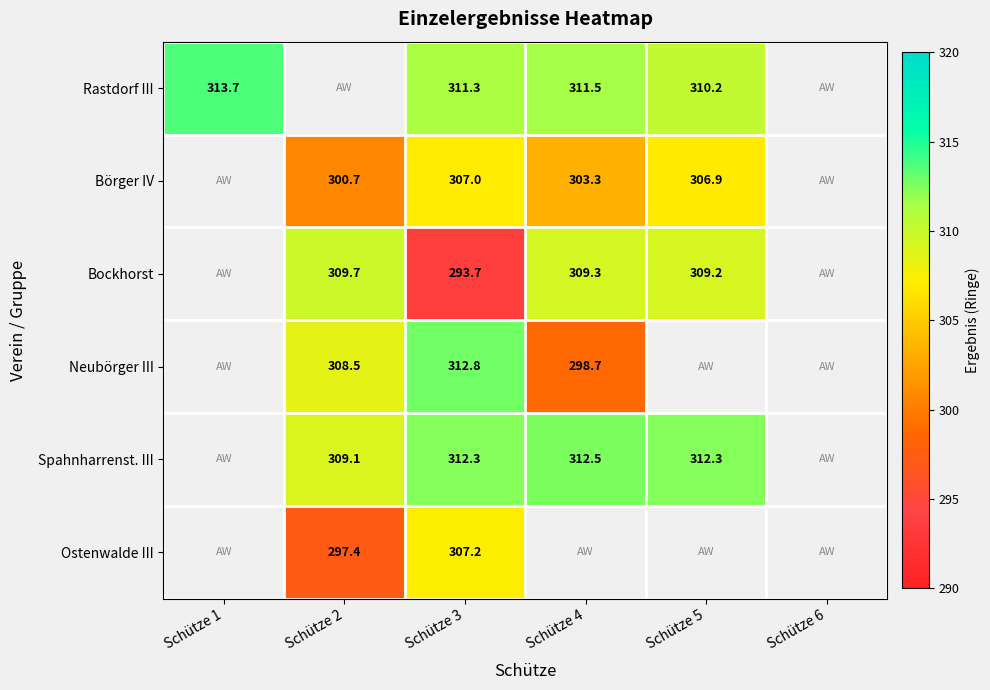

The Rastdorf III series shows 142.2 at Schütze 4. True or false?

False